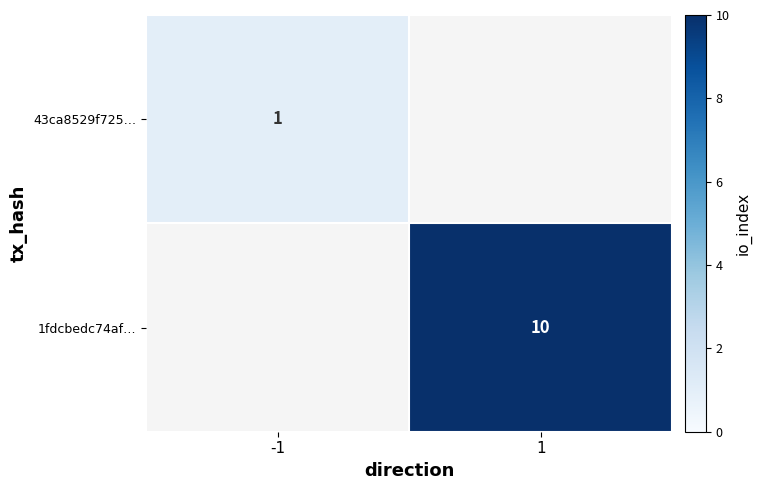

Is it true that 1fdcbedc74af… equals 17 at 1?

False